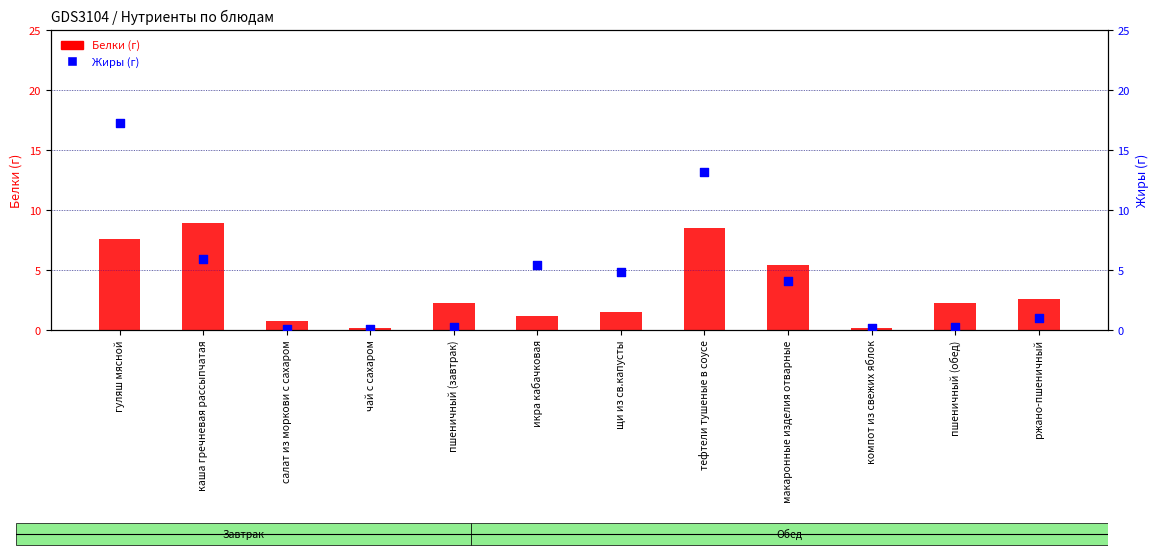

At which category is the sum across all series the highest?

гуляш мясной